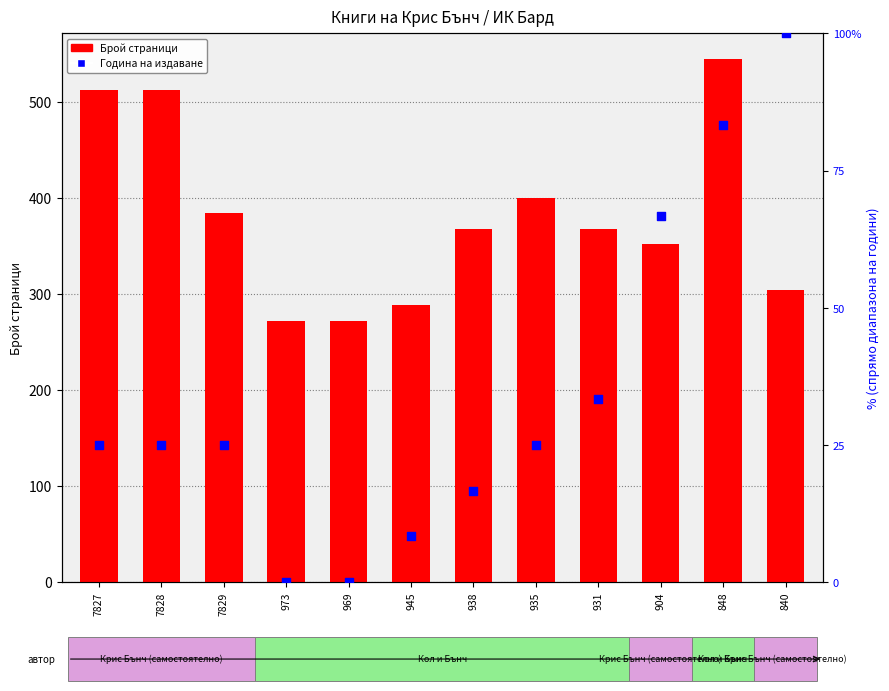

At which category is the sum across all series the highest?

848